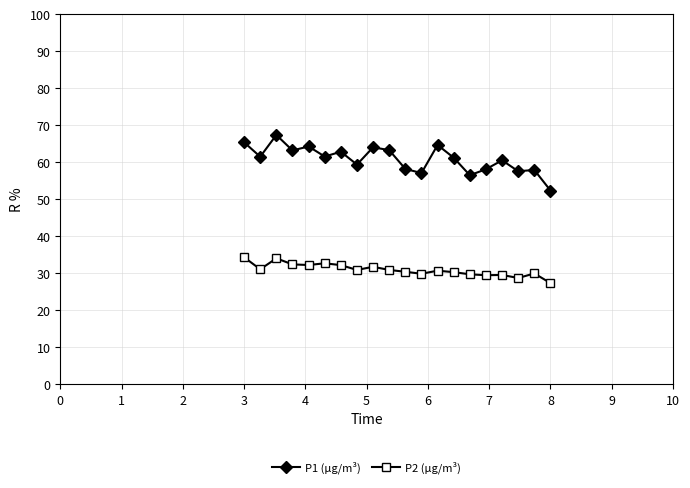

List the series in order of their peak value, lowest first.

P2 (µg/m³), P1 (µg/m³)